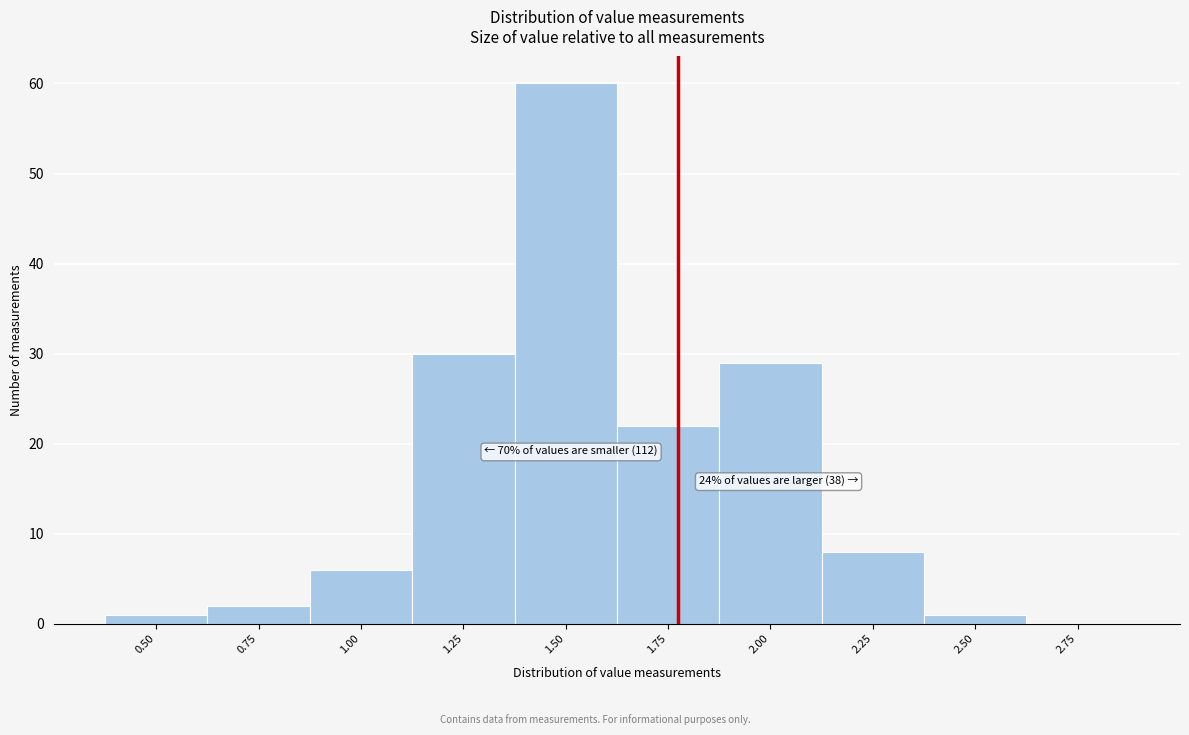

Reading left to right, transcribe all the data shown in this chart.

0.50=1	0.75=2	1.00=6	1.25=30	1.50=60	1.75=22	2.00=29	2.25=8	2.50=1	2.75=0